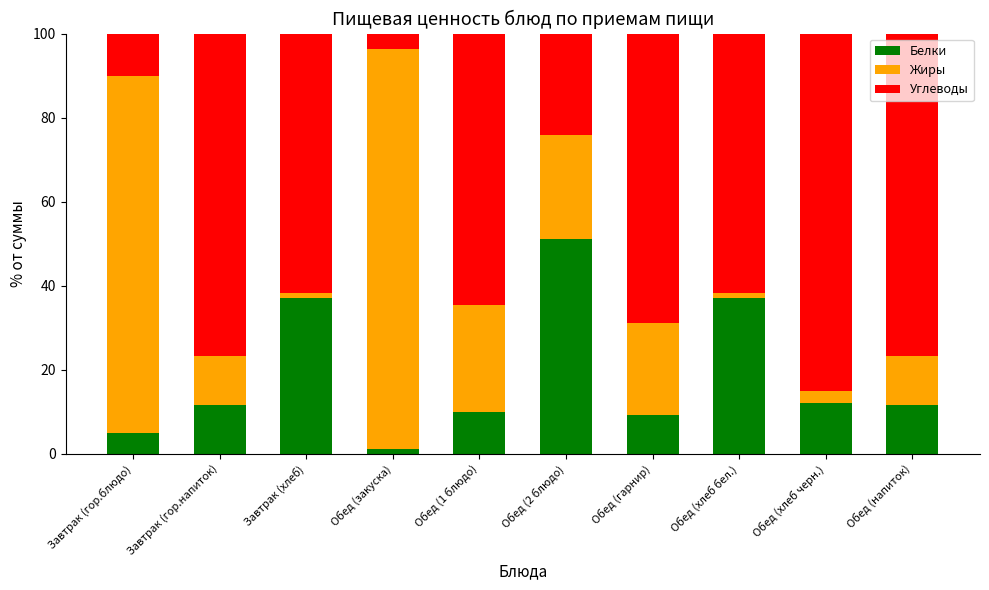

What is the highest value of the Белки series?

51.2